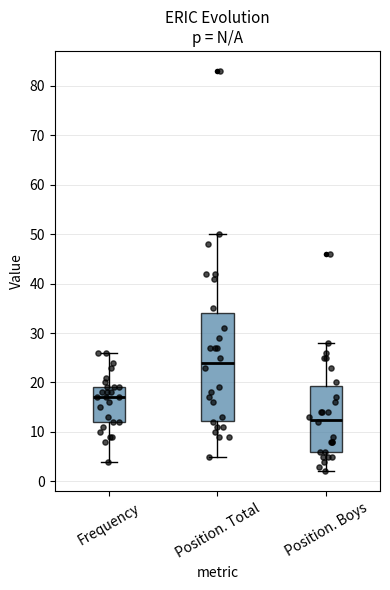

Where does the median line of the box for Position. Boys sit on the y-axis? The values are not printed on the chart, so give them approximately, as read against the axis.

13